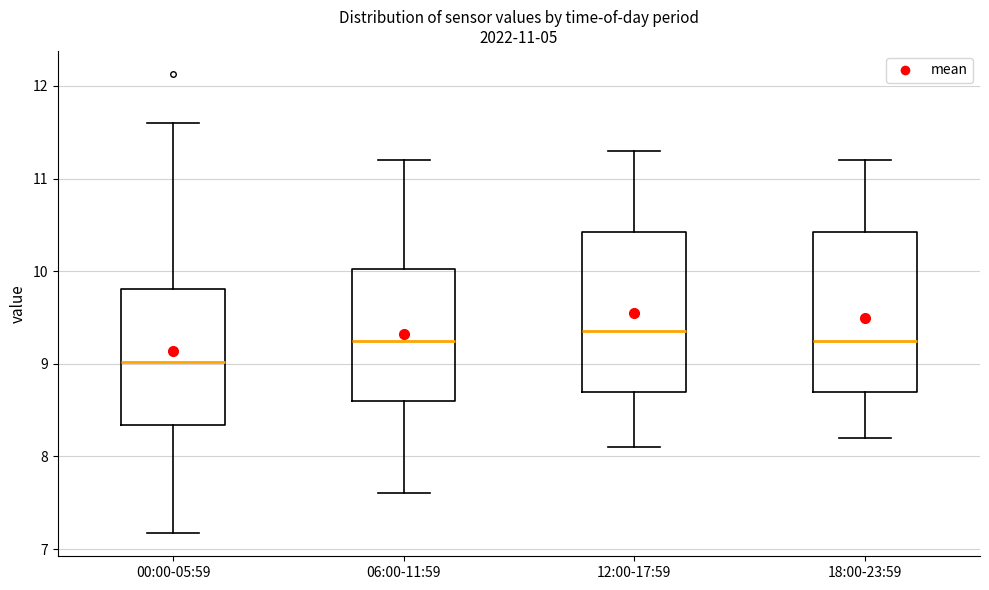

Which box's median line is the lowest?

00:00-05:59